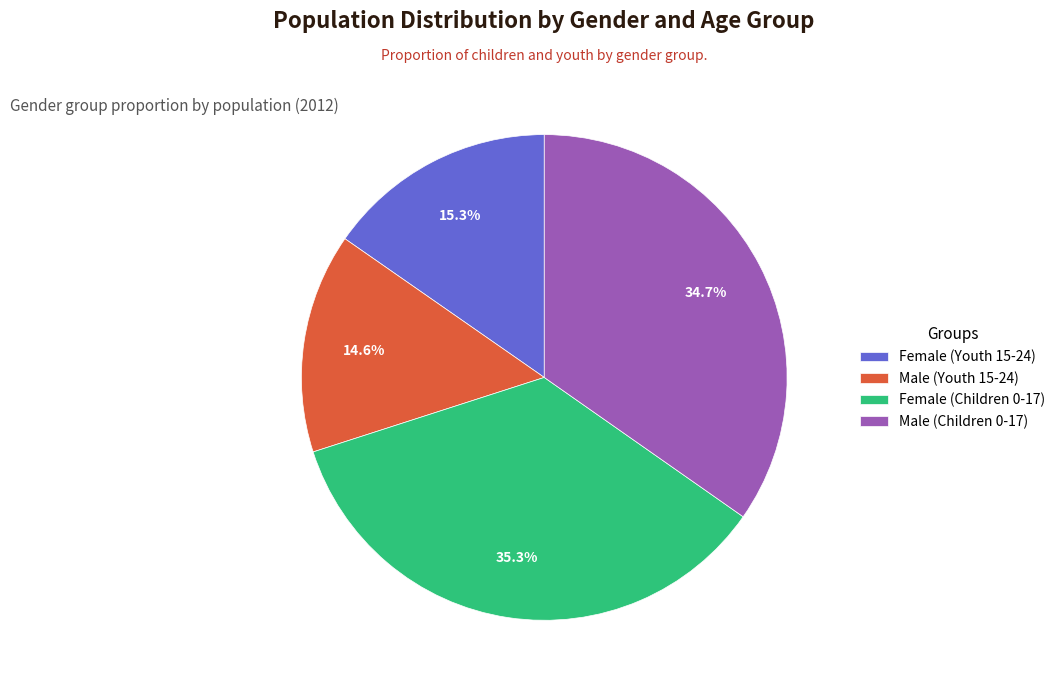

Do Female (Children 0-17) and Male (Youth 15-24) together represent more than half of the pie?

No